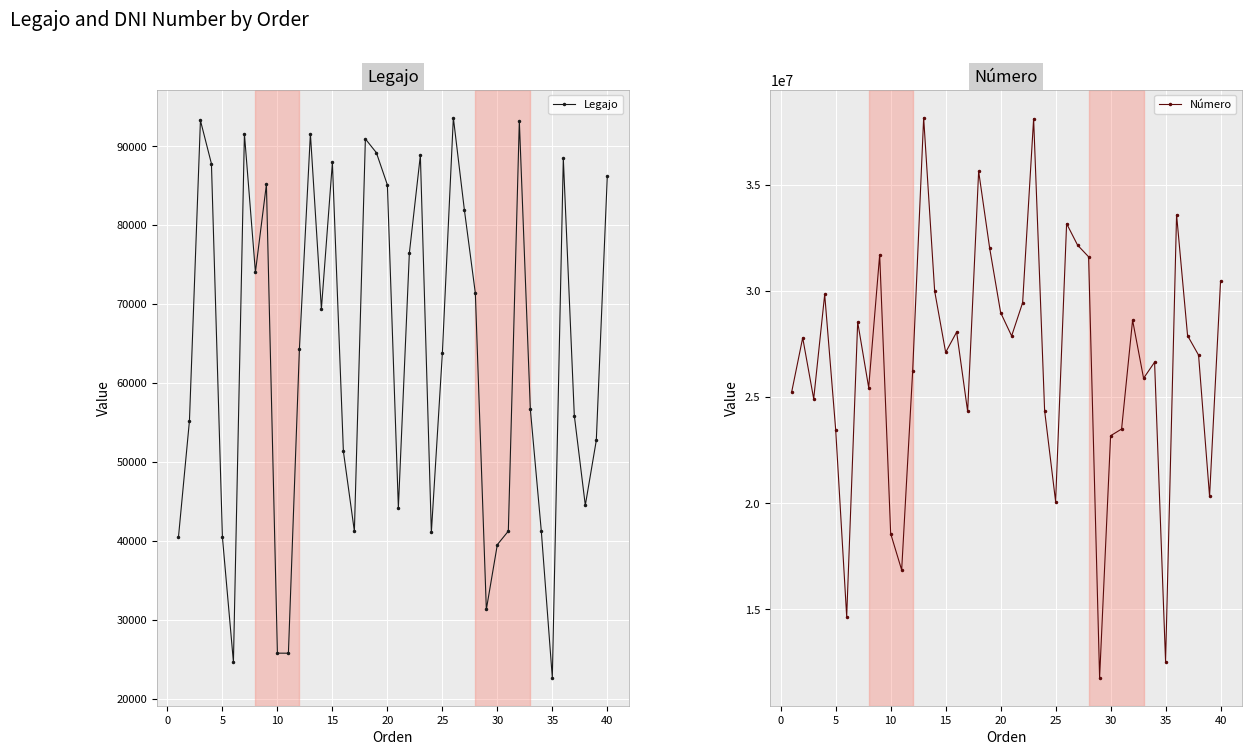

How many data points in Número are above 27795012?

19